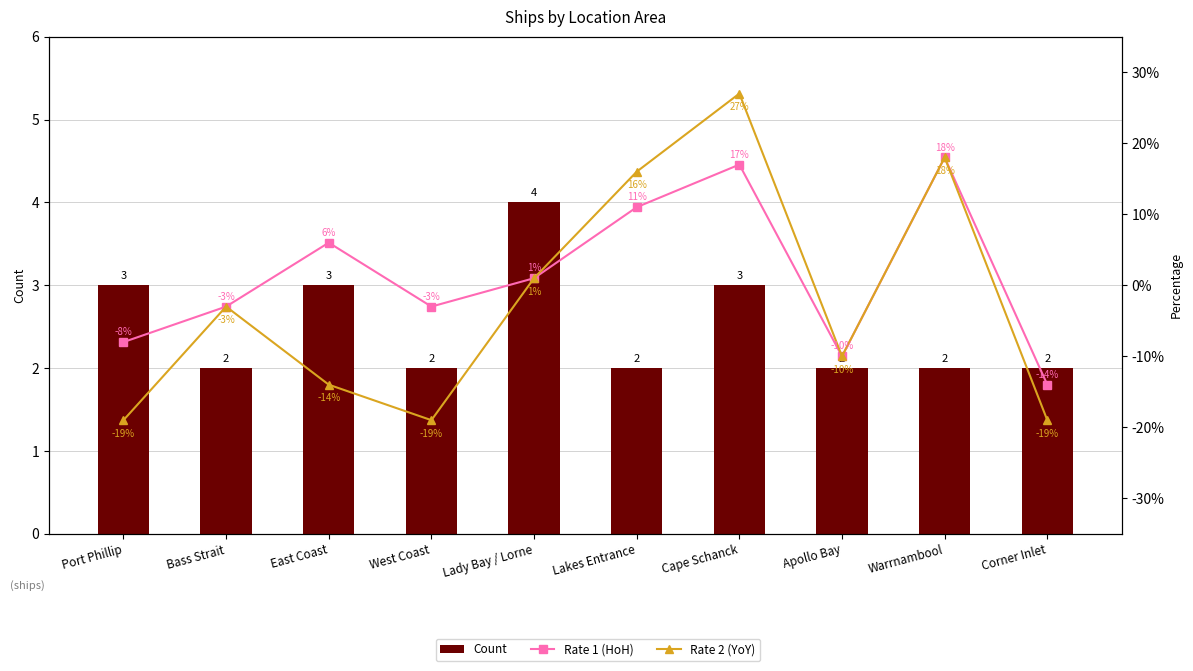

Which series changed the most between Cape Schanck and Warrnambool?

Rate 2 (YoY)